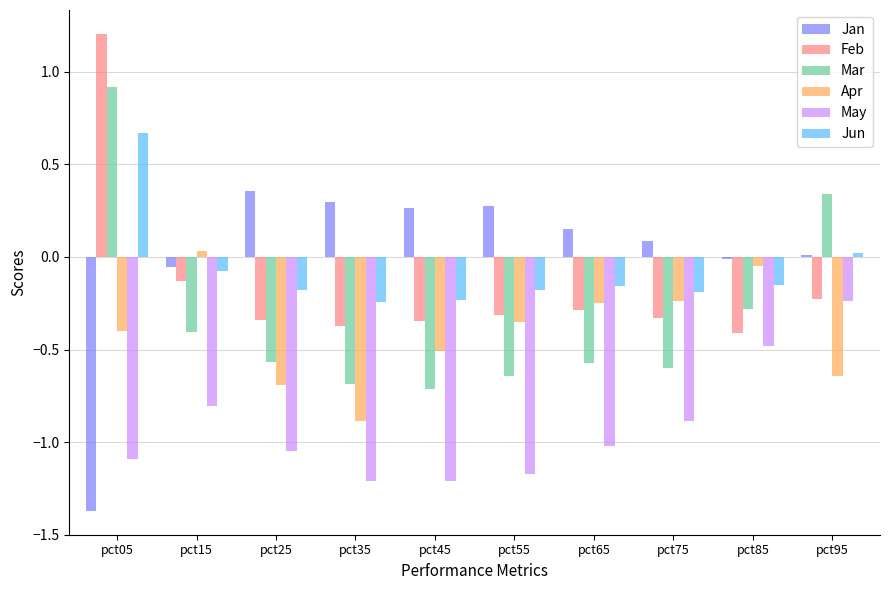

What is the total value across all series at pct95?

-0.7